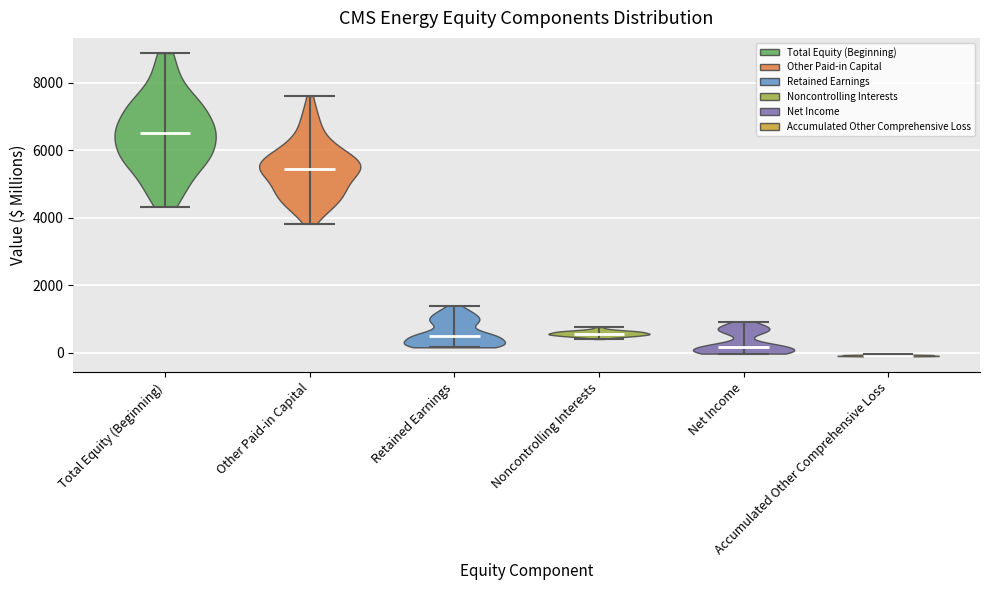

Reading left to right, read every violin against the y-axis: where its median line is, and the lowest and highest points it reaches. The values are not printed on the chart, so give them approximately, as read against the axis.

Total Equity (Beginning): median line 6600, lowest point 4400, highest point 8800
Other Paid-in Capital: median line 5400, lowest point 3800, highest point 7600
Retained Earnings: median line 400, lowest point 200, highest point 1400
Noncontrolling Interests: median line 600, lowest point 400, highest point 800
Net Income: median line 200, lowest point 0, highest point 1000
Accumulated Other Comprehensive Loss: median line 0, lowest point -200, highest point 0